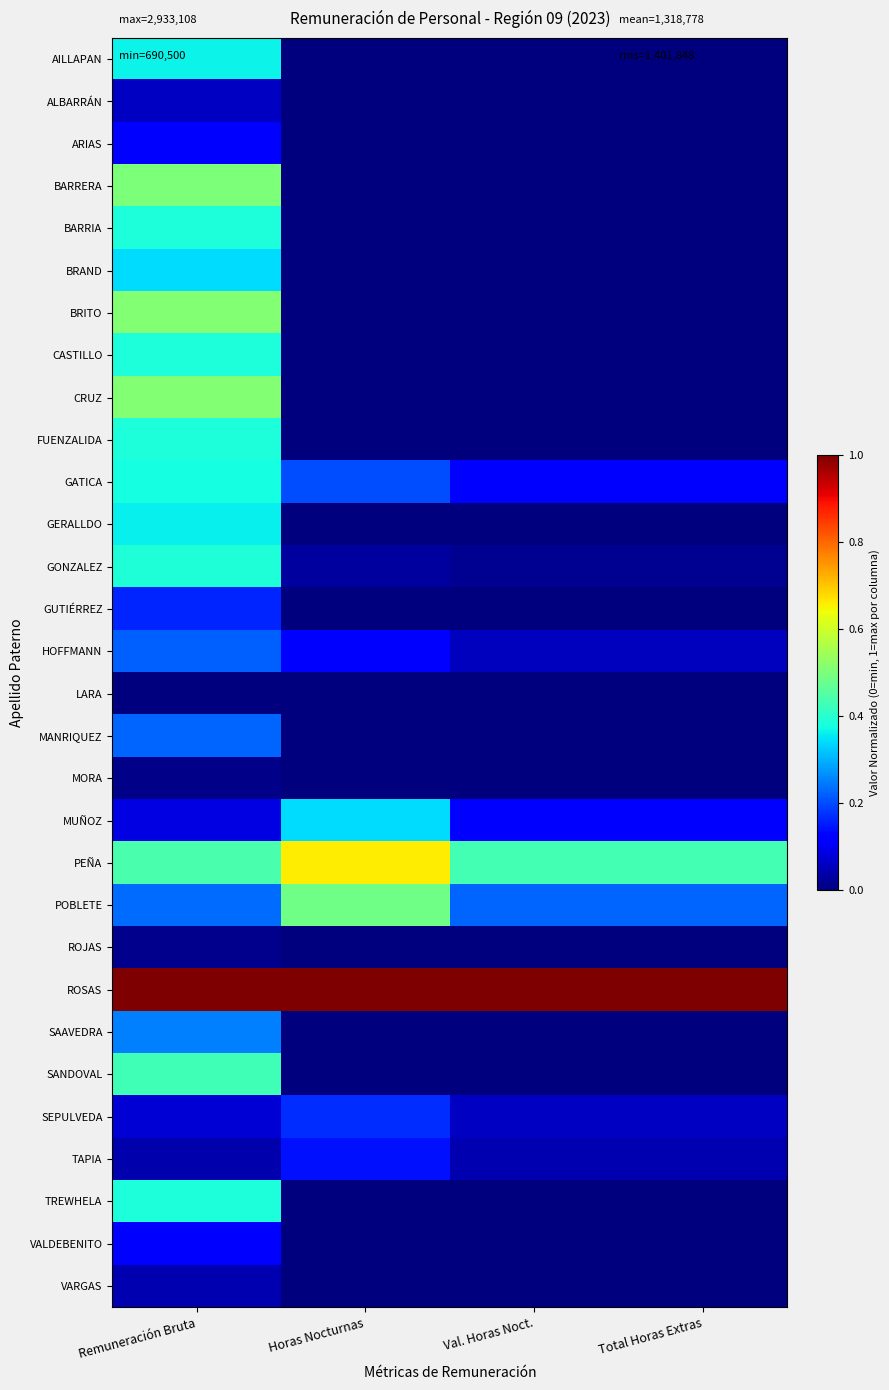

How many categories are shown in the chart?

4